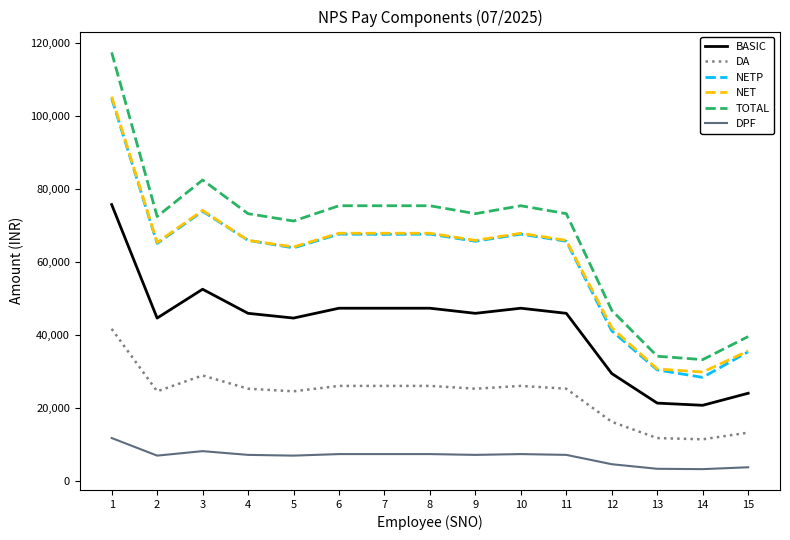

What are all the series names shown in the legend?

BASIC, DA, NETP, NET, TOTAL, DPF